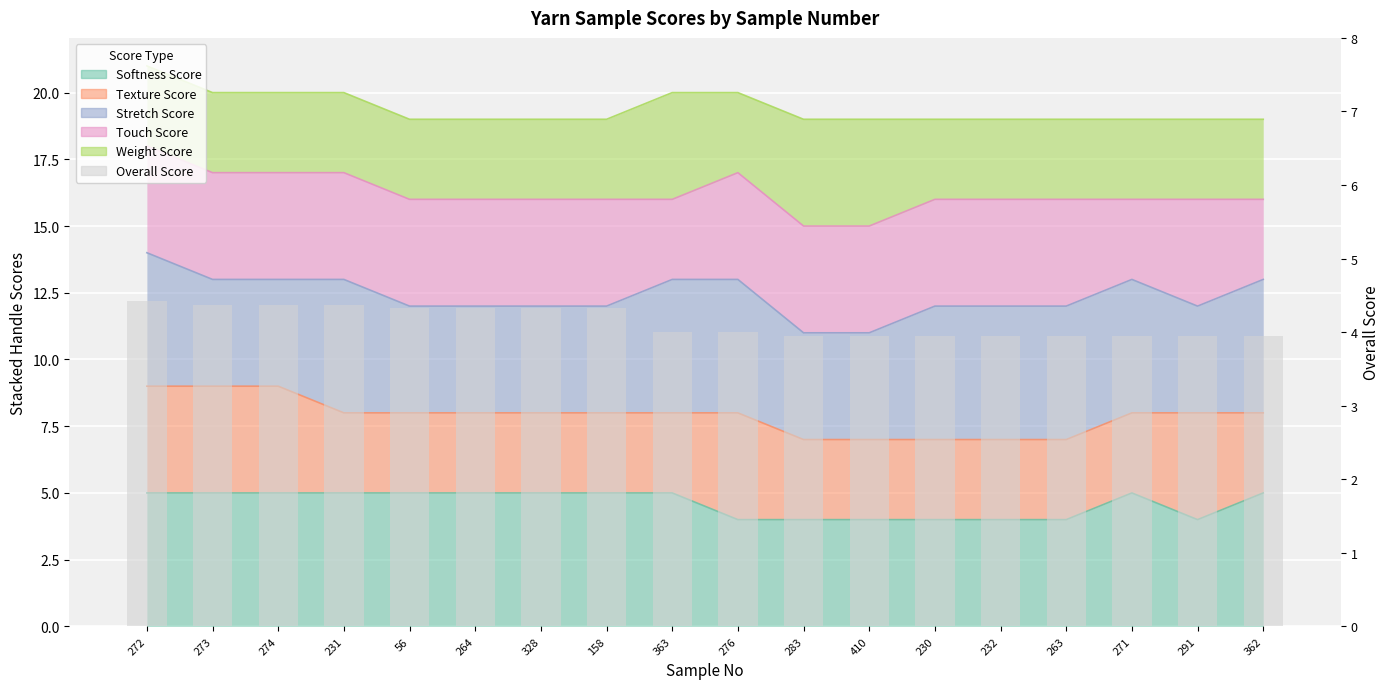

What is the difference between the second highest and minimum values?

0.4